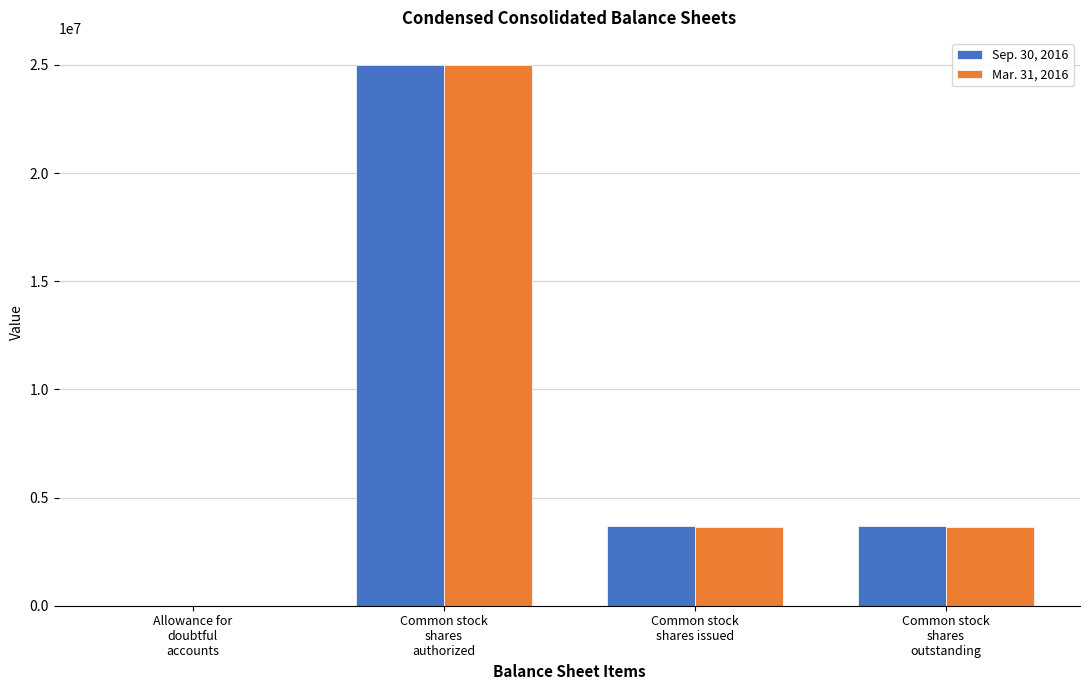

How many Mar. 31, 2016 values are between 3637273 and 25000000?

3